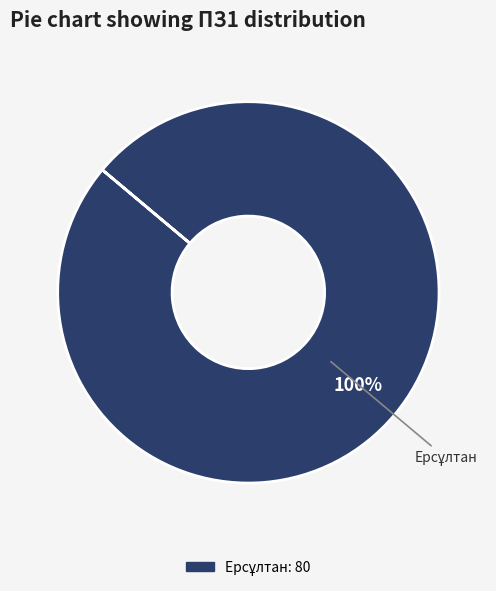

Is there a majority slice in this chart?

Yes